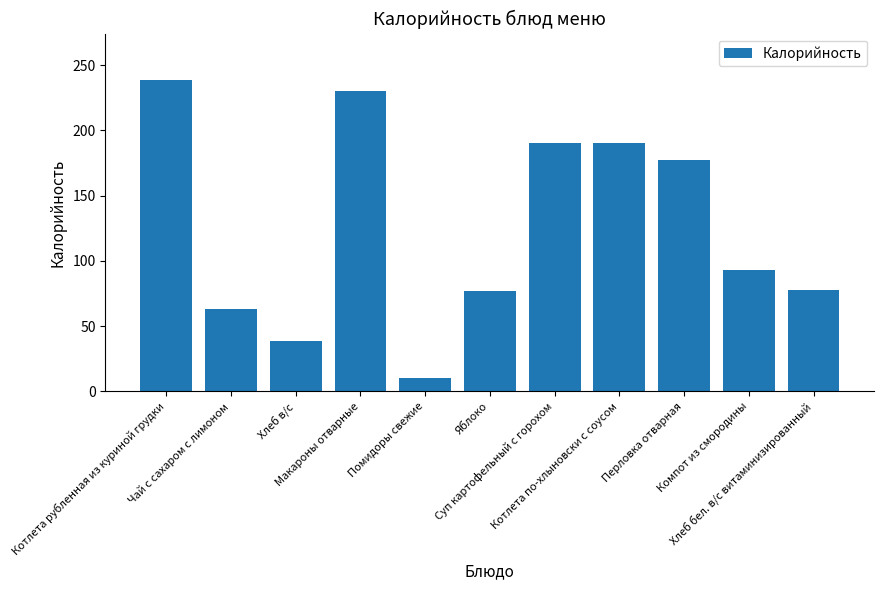

How many values are below 93?

5